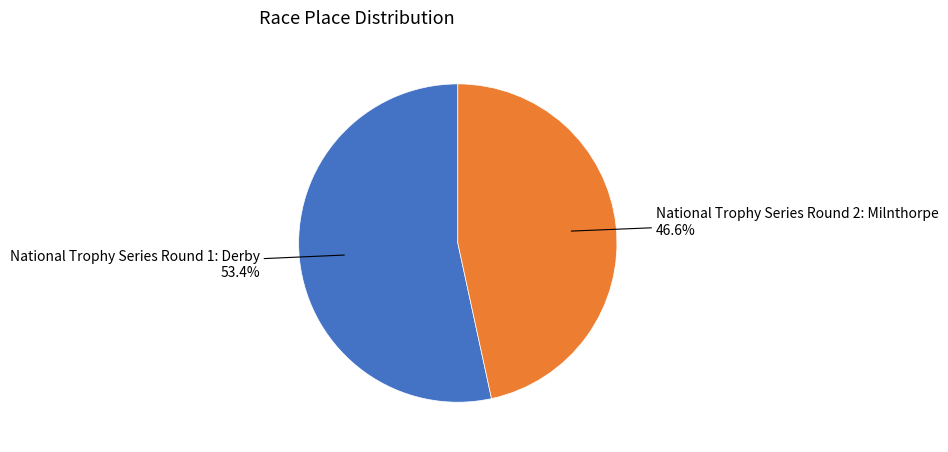

True or false: National Trophy Series Round 2: Milnthorpe accounts for 47% of the total.

True